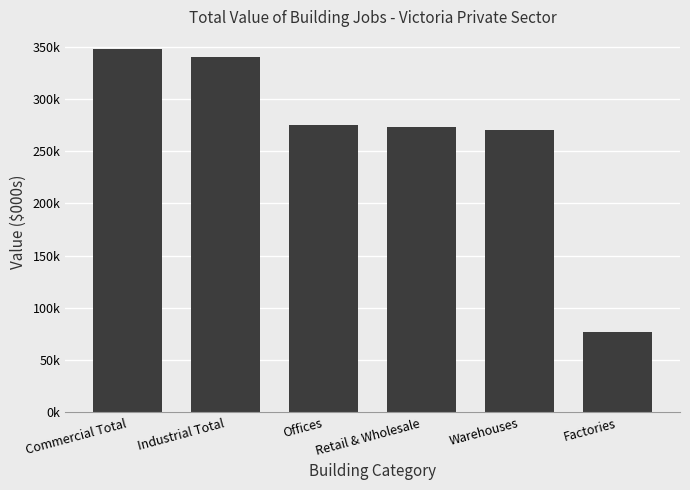

At which category does the chart reach its peak across all series?

Commercial Total